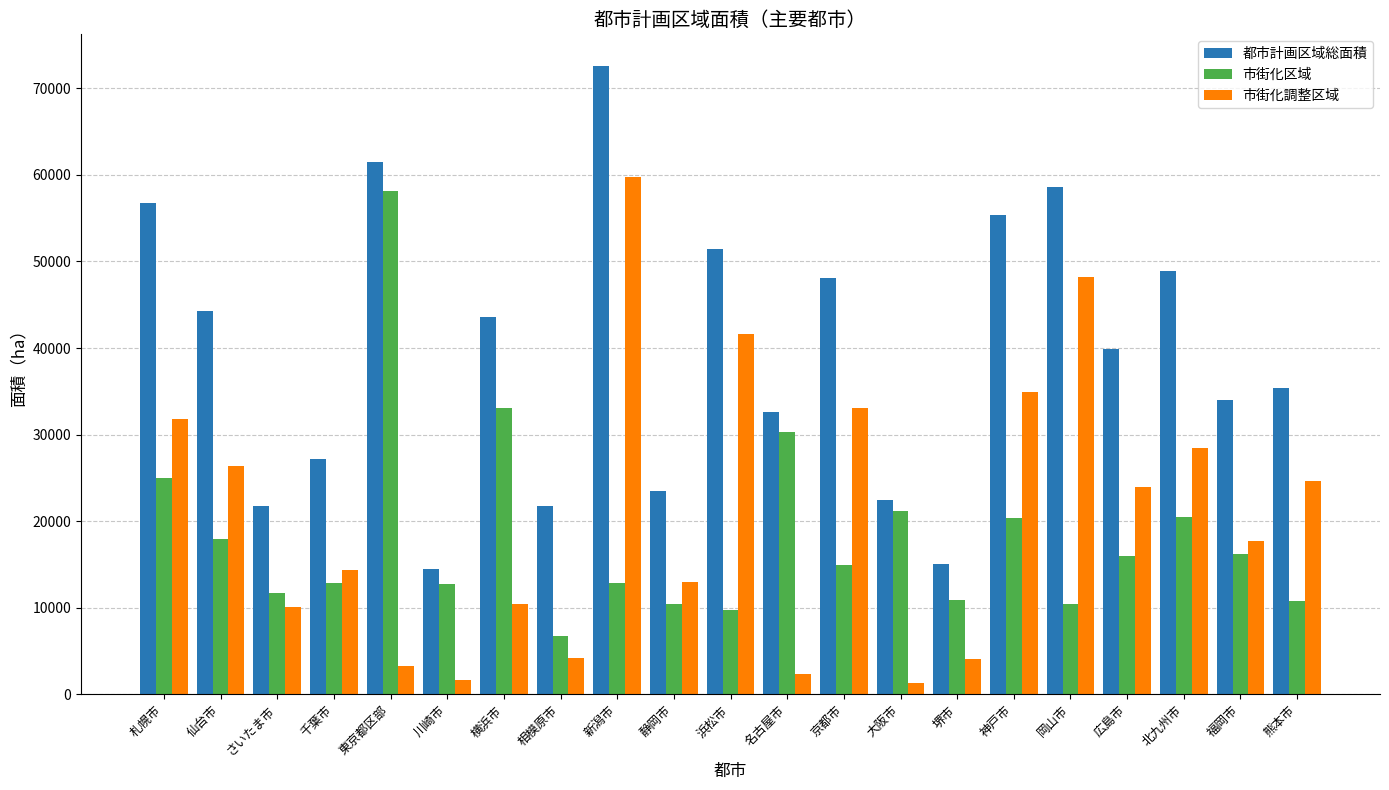

At 仙台市, list the series in order from largest to smallest.

都市計画区域総面積, 市街化調整区域, 市街化区域